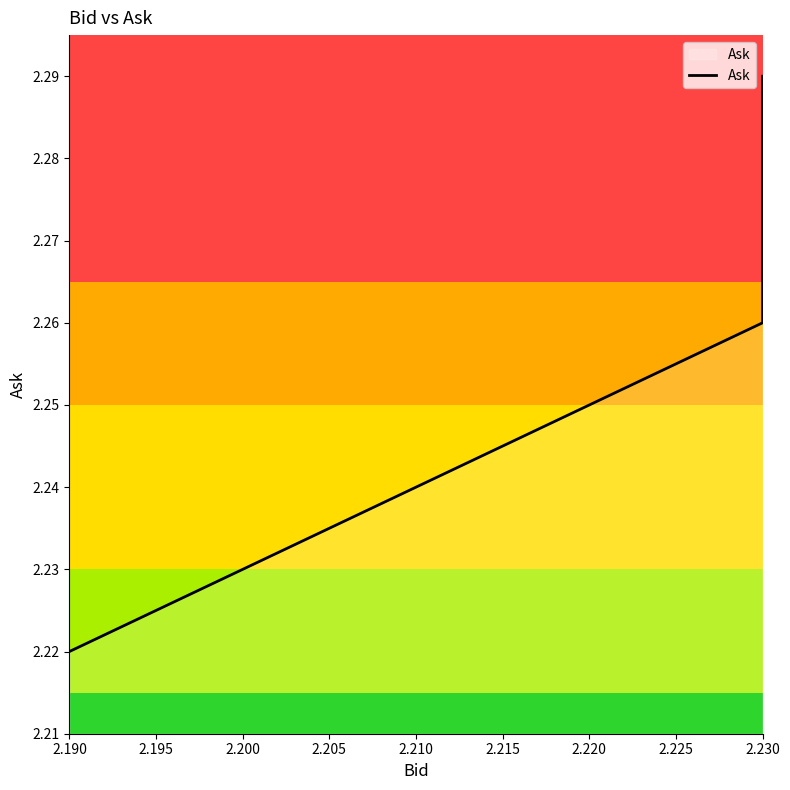

True or false: there are more than 1 points higher than both neighbors.

False